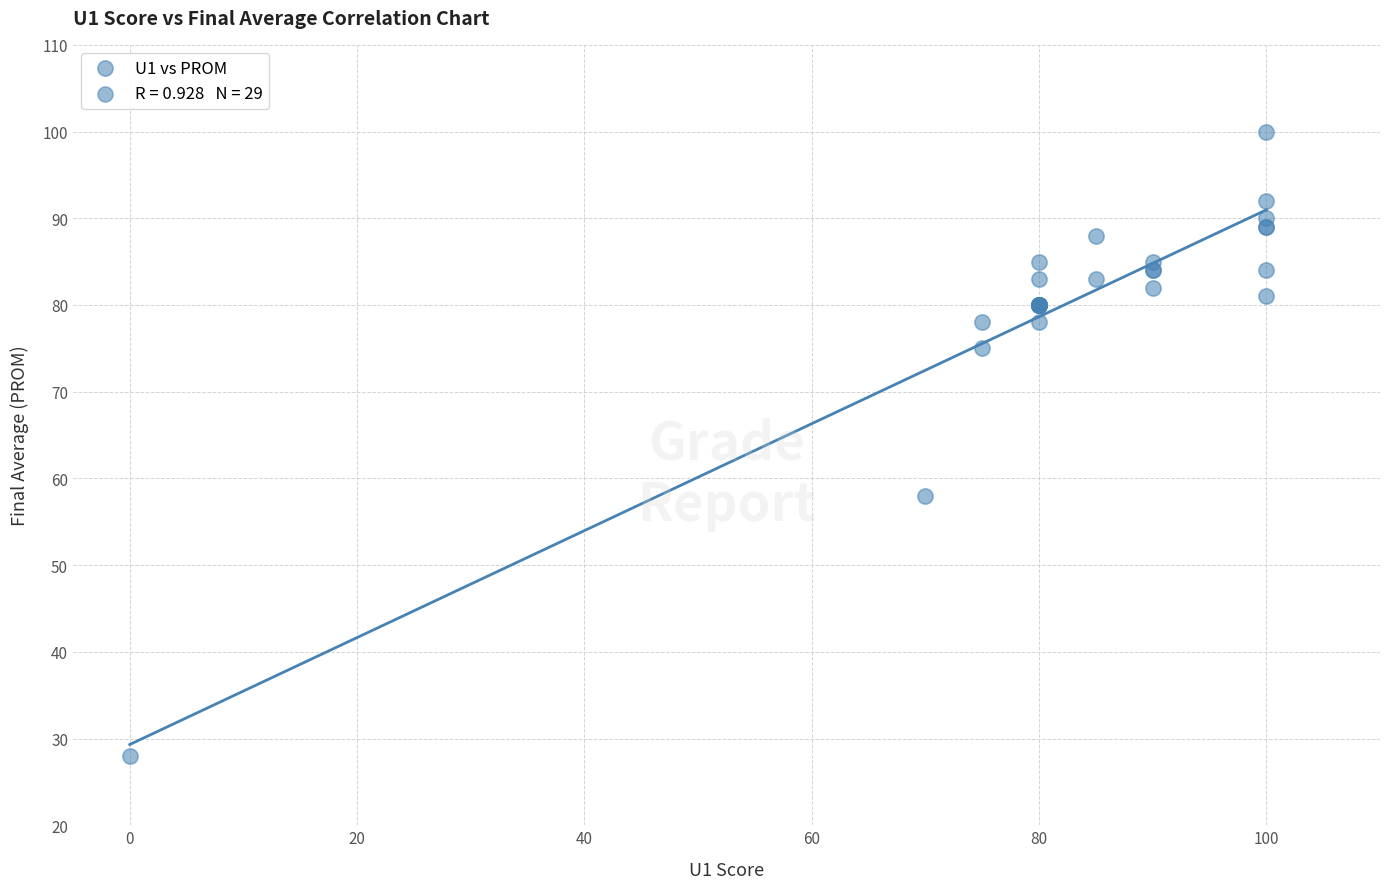

What Y value in the scatter plot is closest to 64?

58